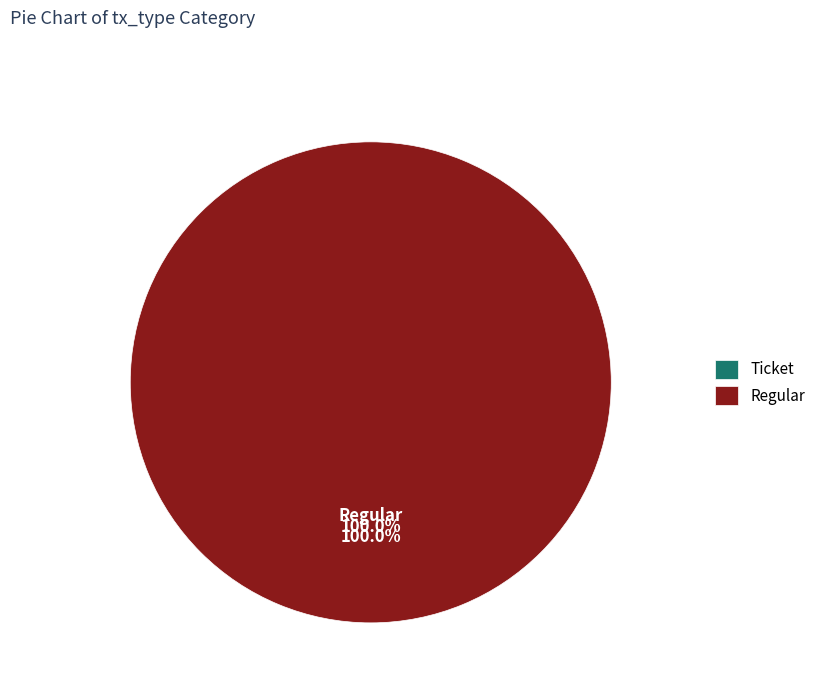

Count the number of slices in the pie.

2